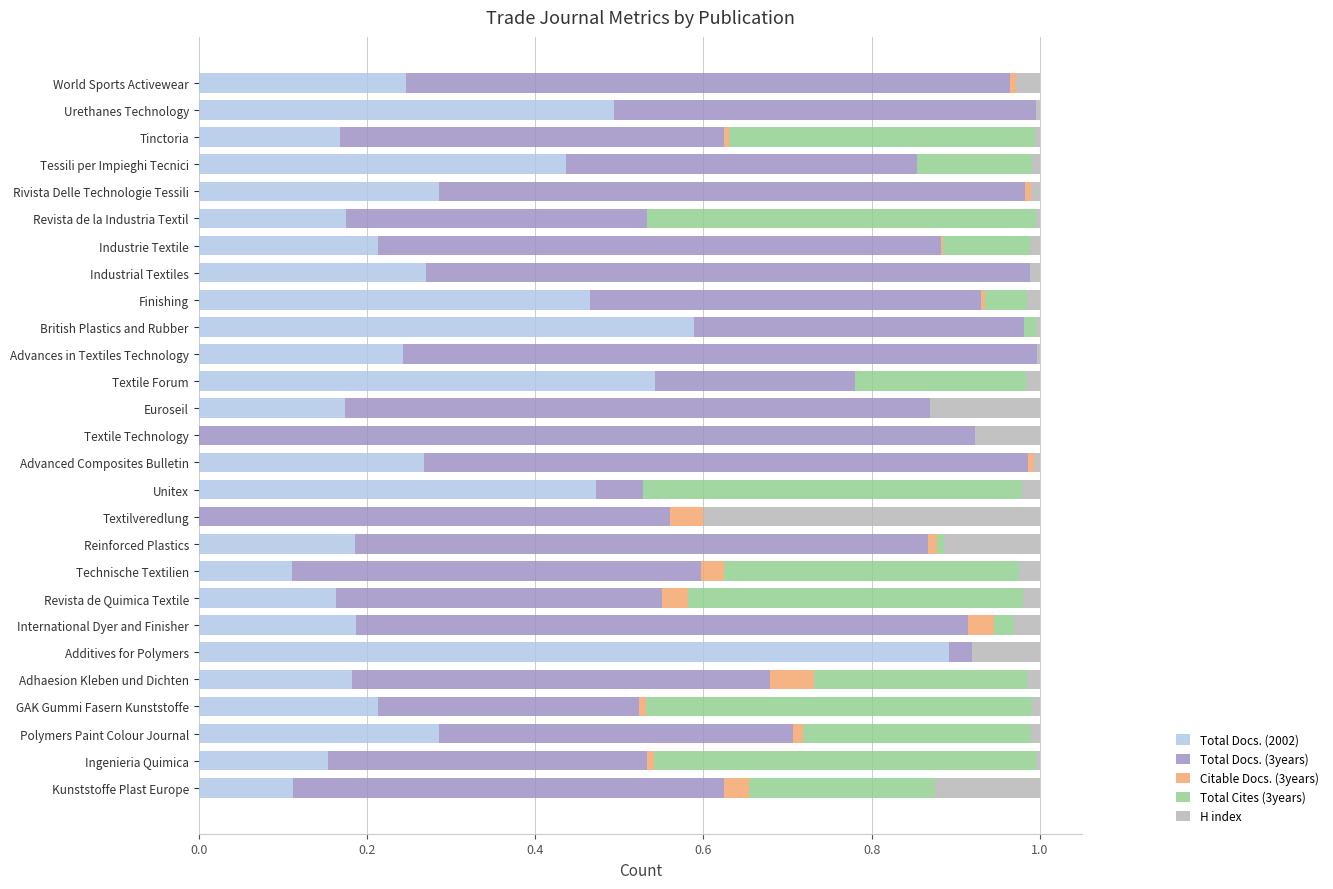

The Total Docs. (2002) series shows 0.3 at Revista de la Industria Textil. True or false?

False